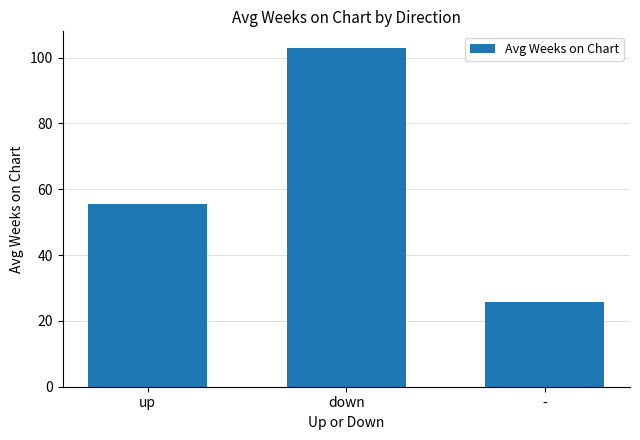

Reading left to right, what are all the values shown in this chart?

up=55.5	down=102.8	-=25.8